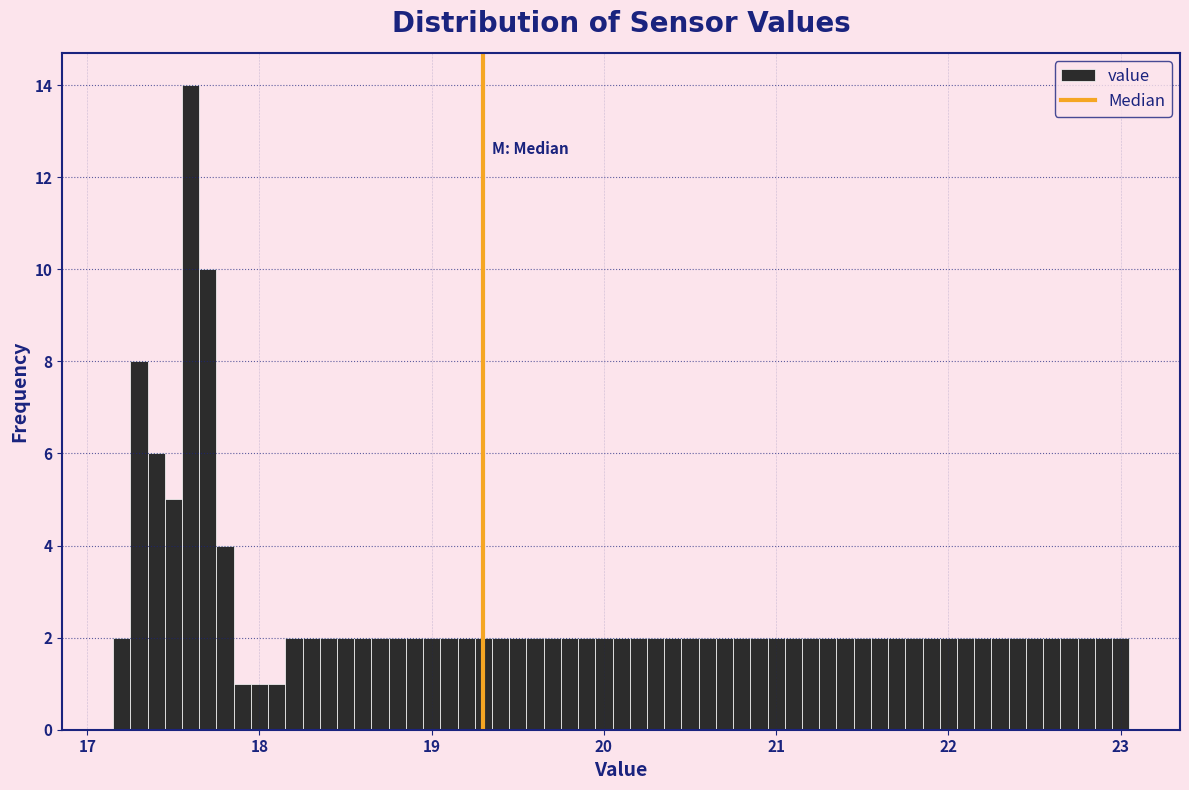

Around what value on the x-axis is the tallest bar? Give the approximate position of its centre, as read against the axis.

17.6